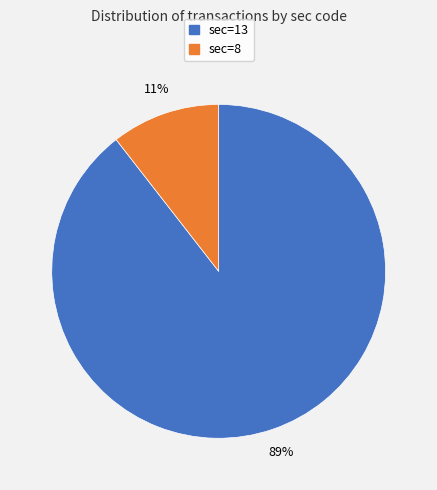

Is there a majority slice in this chart?

Yes